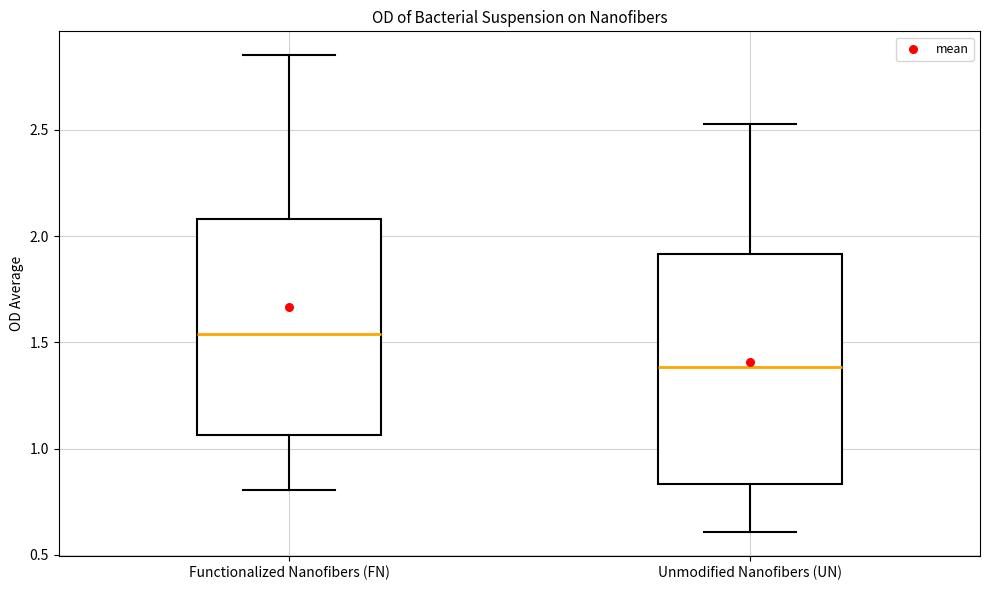

Reading left to right, transcribe this box plot: for each box, give where its median line is, the range the box spans, and where its two whiskers end, as read against the y-axis. The values are not printed on the chart, so give them approximately, as read against the axis.

Functionalized Nanofibers (FN): median 1.55, box 1.05 to 2.10, whiskers 0.80 to 2.85
Unmodified Nanofibers (UN): median 1.40, box 0.85 to 1.90, whiskers 0.60 to 2.55